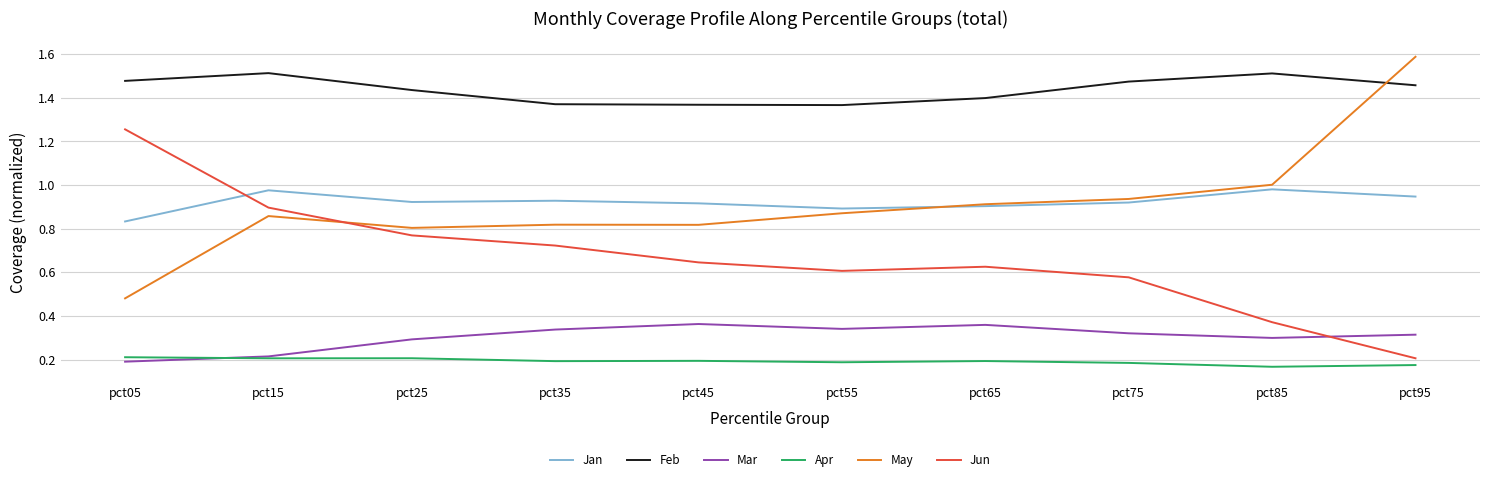

List the series in order of their peak value, highest first.

May, Feb, Jun, Jan, Mar, Apr